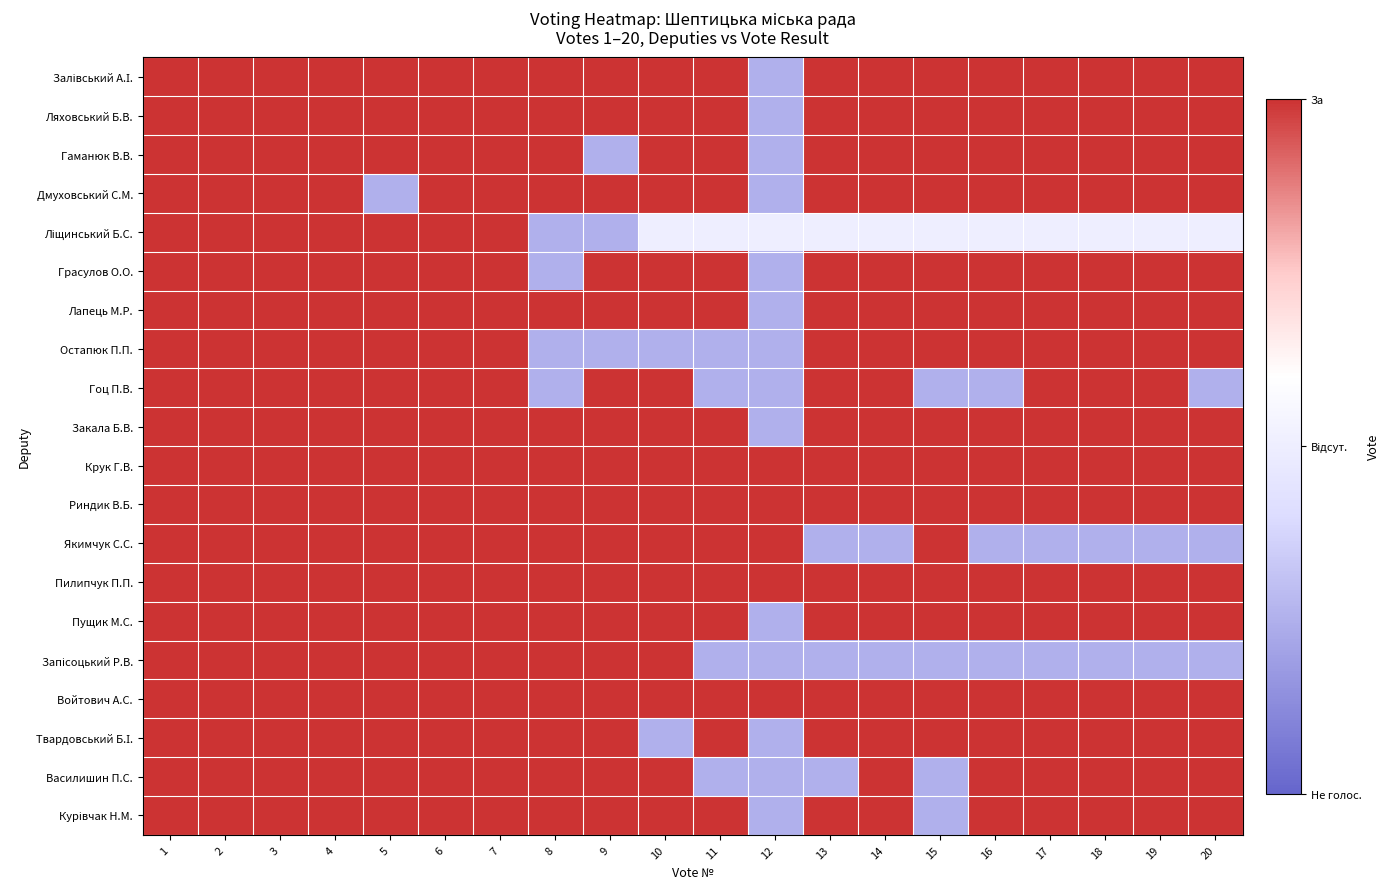

How many categories are shown in the chart?

20